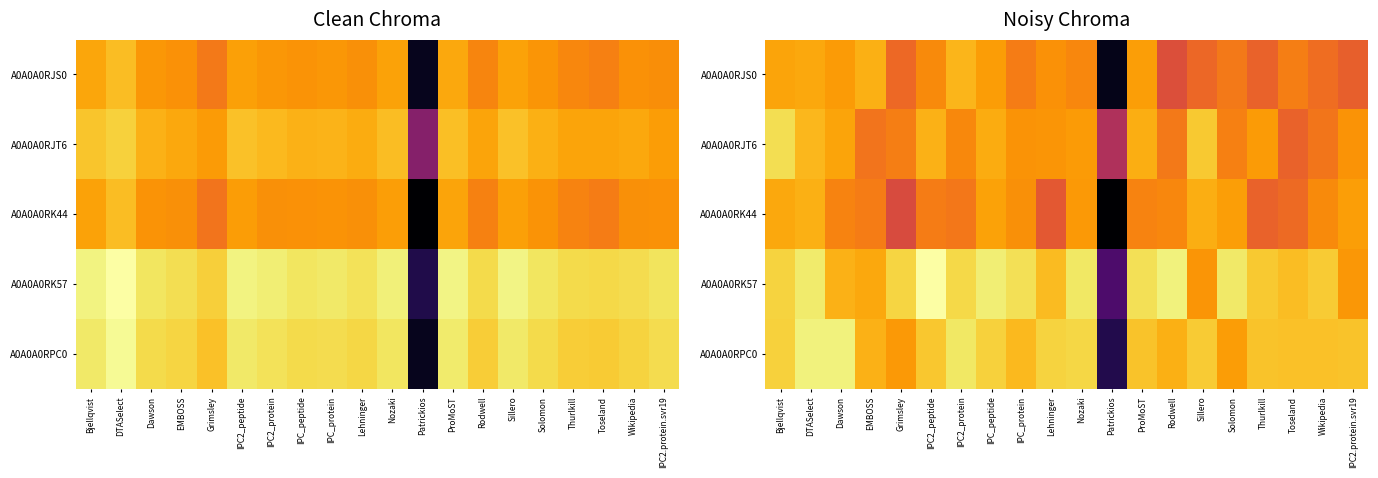

What is the sum of the A0A0A0RJS0 values at IPC_peptide and IPC_protein?

7.9